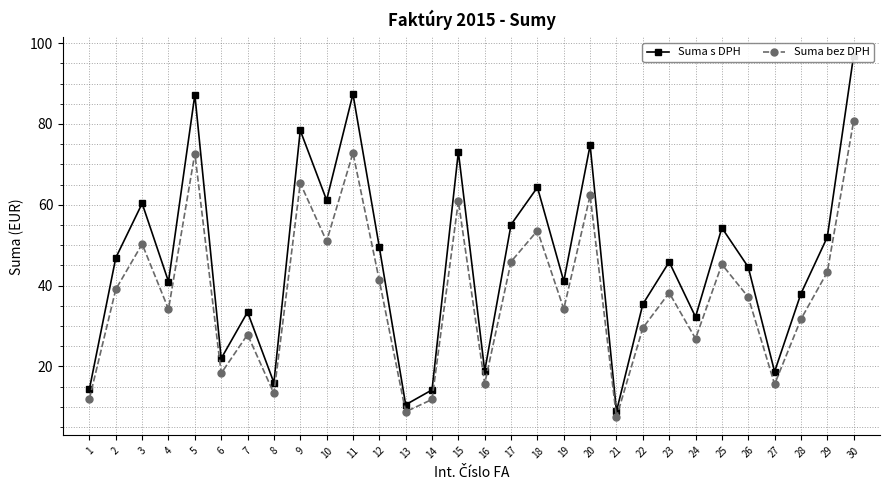

Rank the series by their maximum value, from highest to lowest.

Suma s DPH, Suma bez DPH